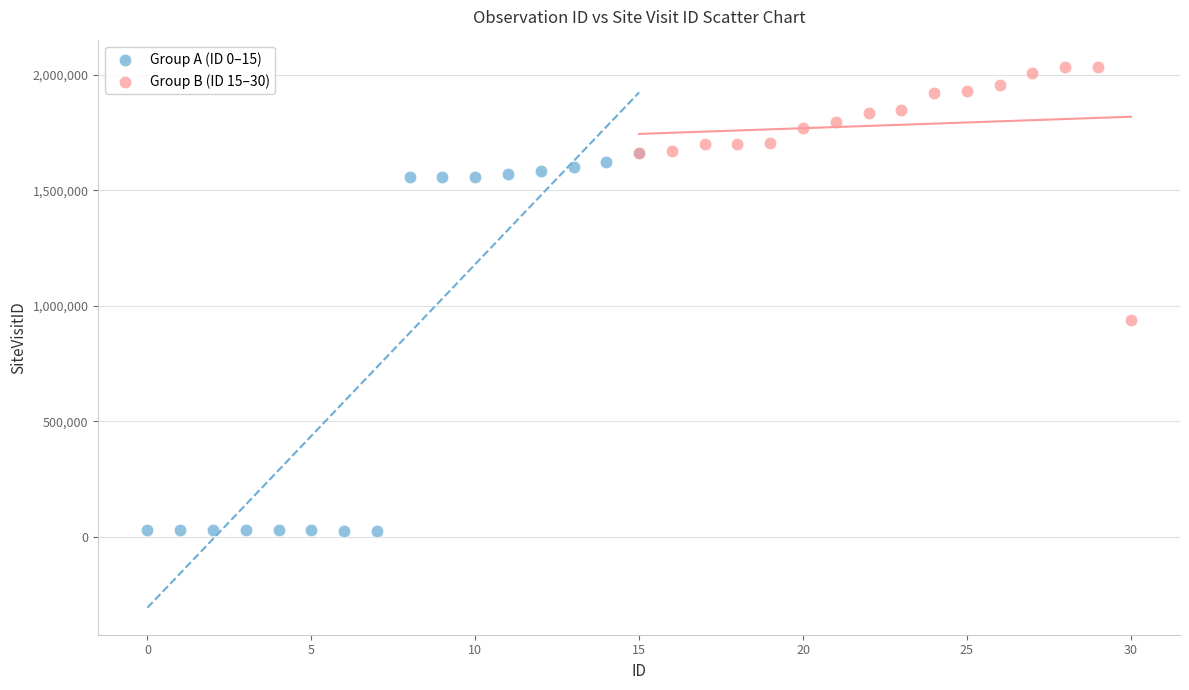

What are all the series names shown in the legend?

Group A (ID 0–15), Group B (ID 15–30)